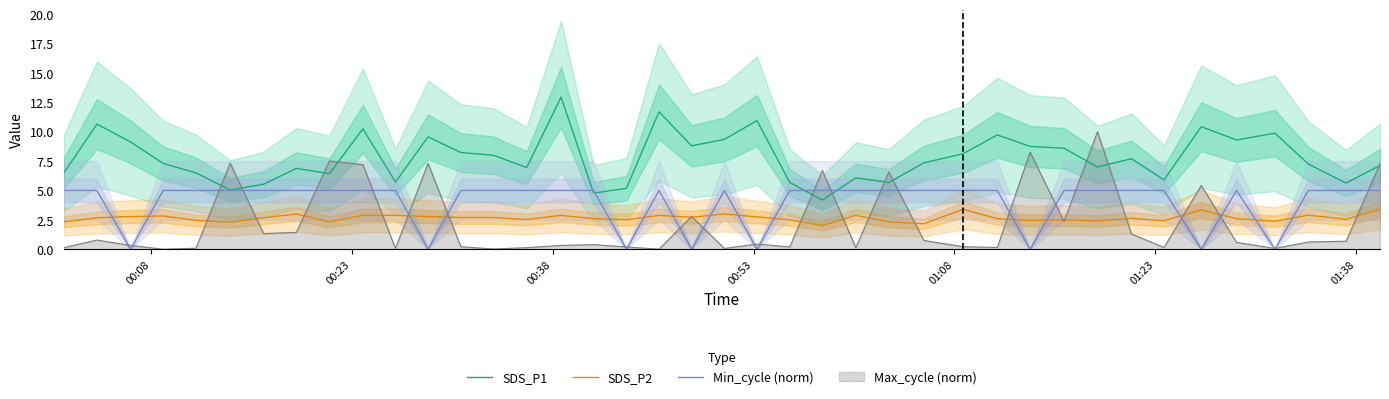

True or false: SDS_P2 and SDS_P1 intersect in this chart.

False